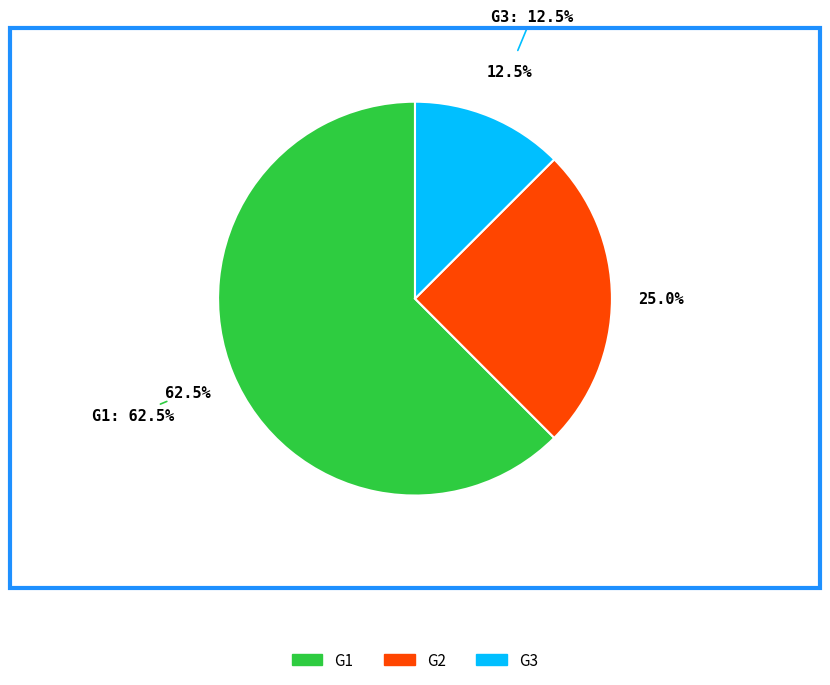

Is there a majority slice in this chart?

Yes